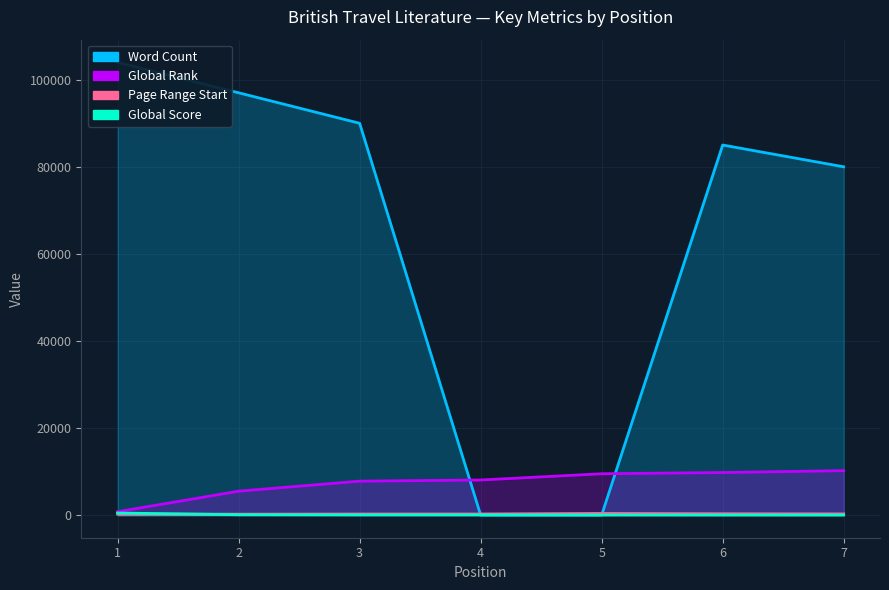

Read the Word Count value at 7, to the nearest 50.

80000